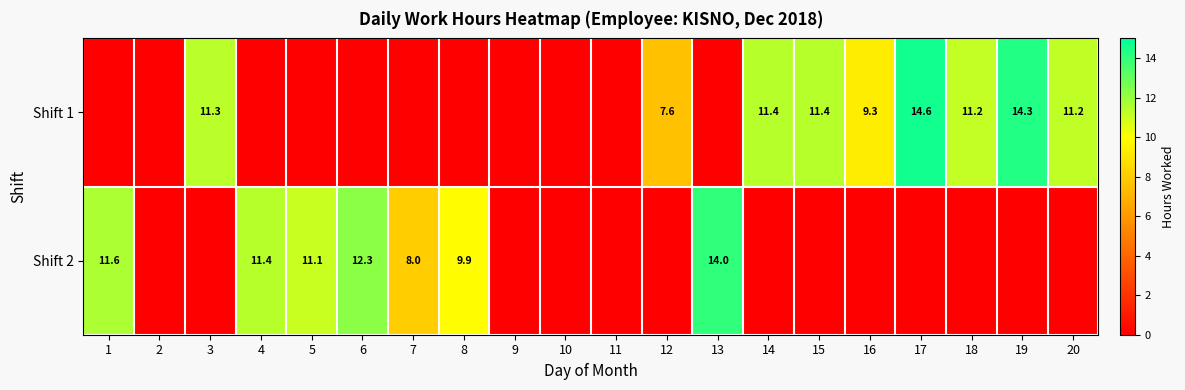

The Shift 2 series shows 18.3 at 6. True or false?

False